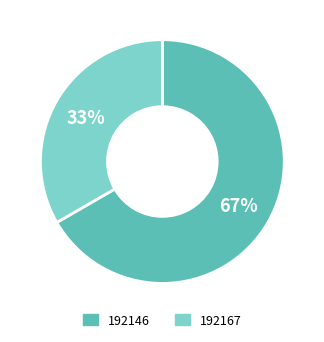

Combined, do 192167 and 192146 account for over 50%?

Yes